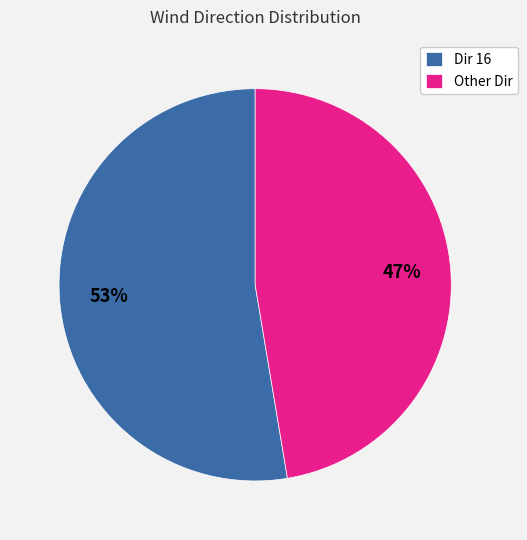

To the nearest percent, what is the combined percentage of Other Dir and Dir 16?

100%